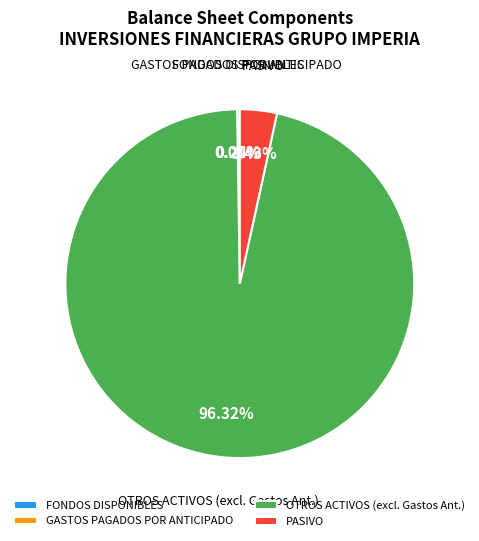

Which category has the biggest portion of the pie?

OTROS ACTIVOS (excl. Gastos Ant.)